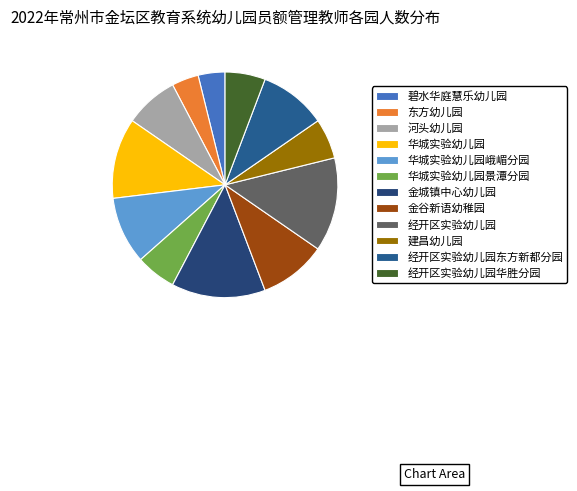

How many segments does this pie chart have?

12